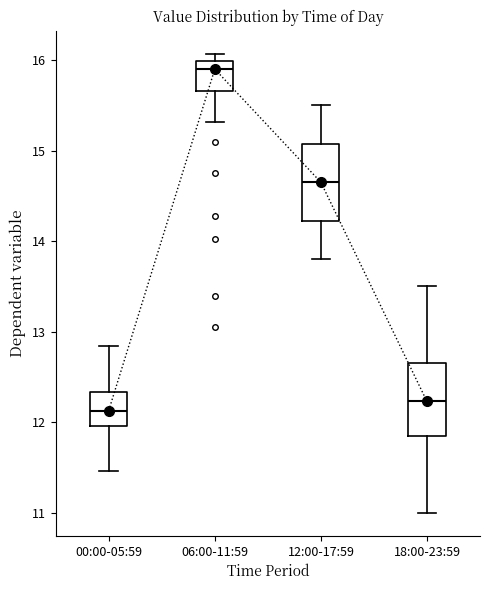

Which box's median line is the highest?

06:00-11:59